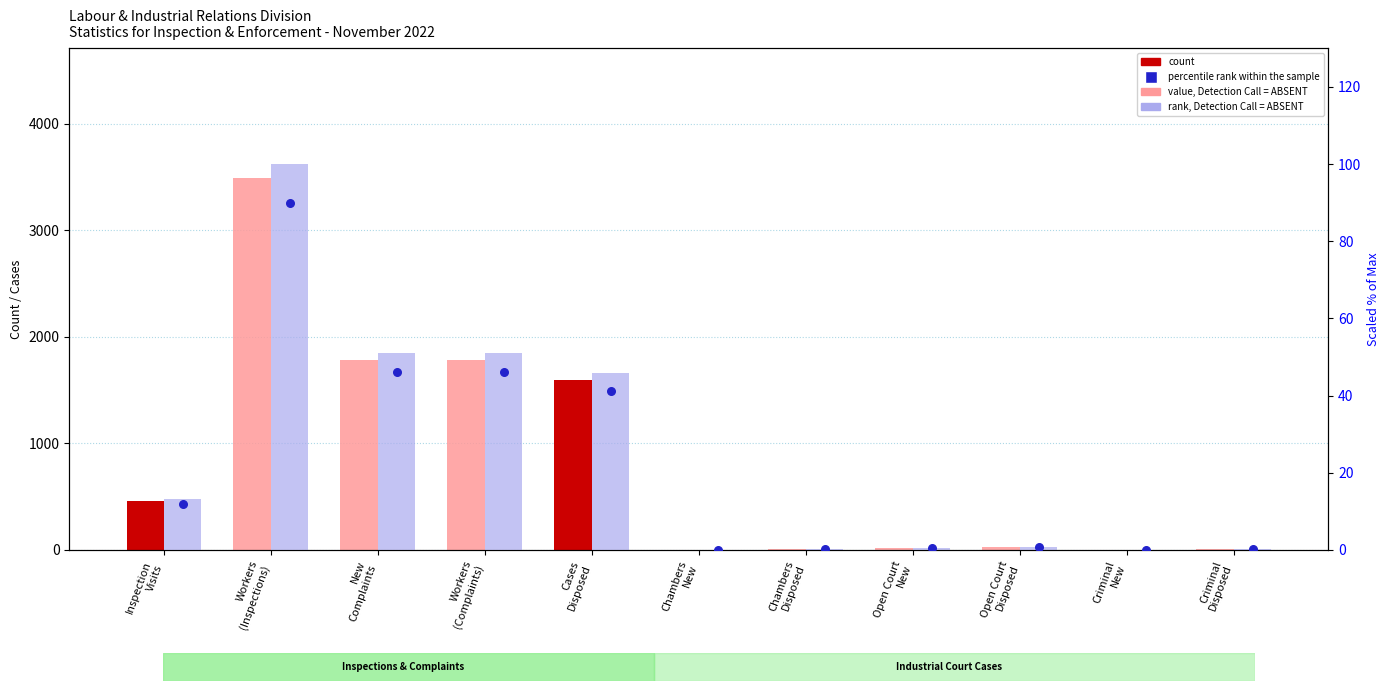

Is the value of Percentile Rank (scaled) at Cases
Disposed greater than the value of Scaled % of Max at Open Court
New?

Yes